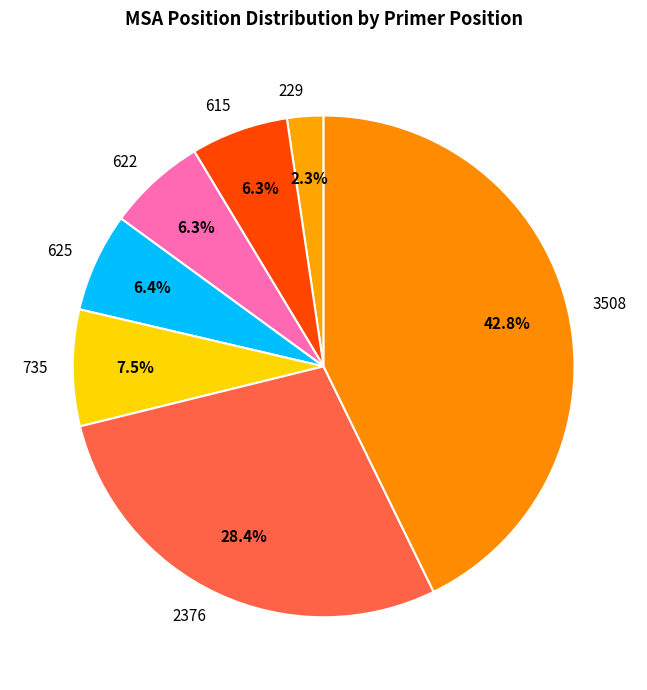

Approximately how many times larger is the value at 615 compared to 735?

0.8